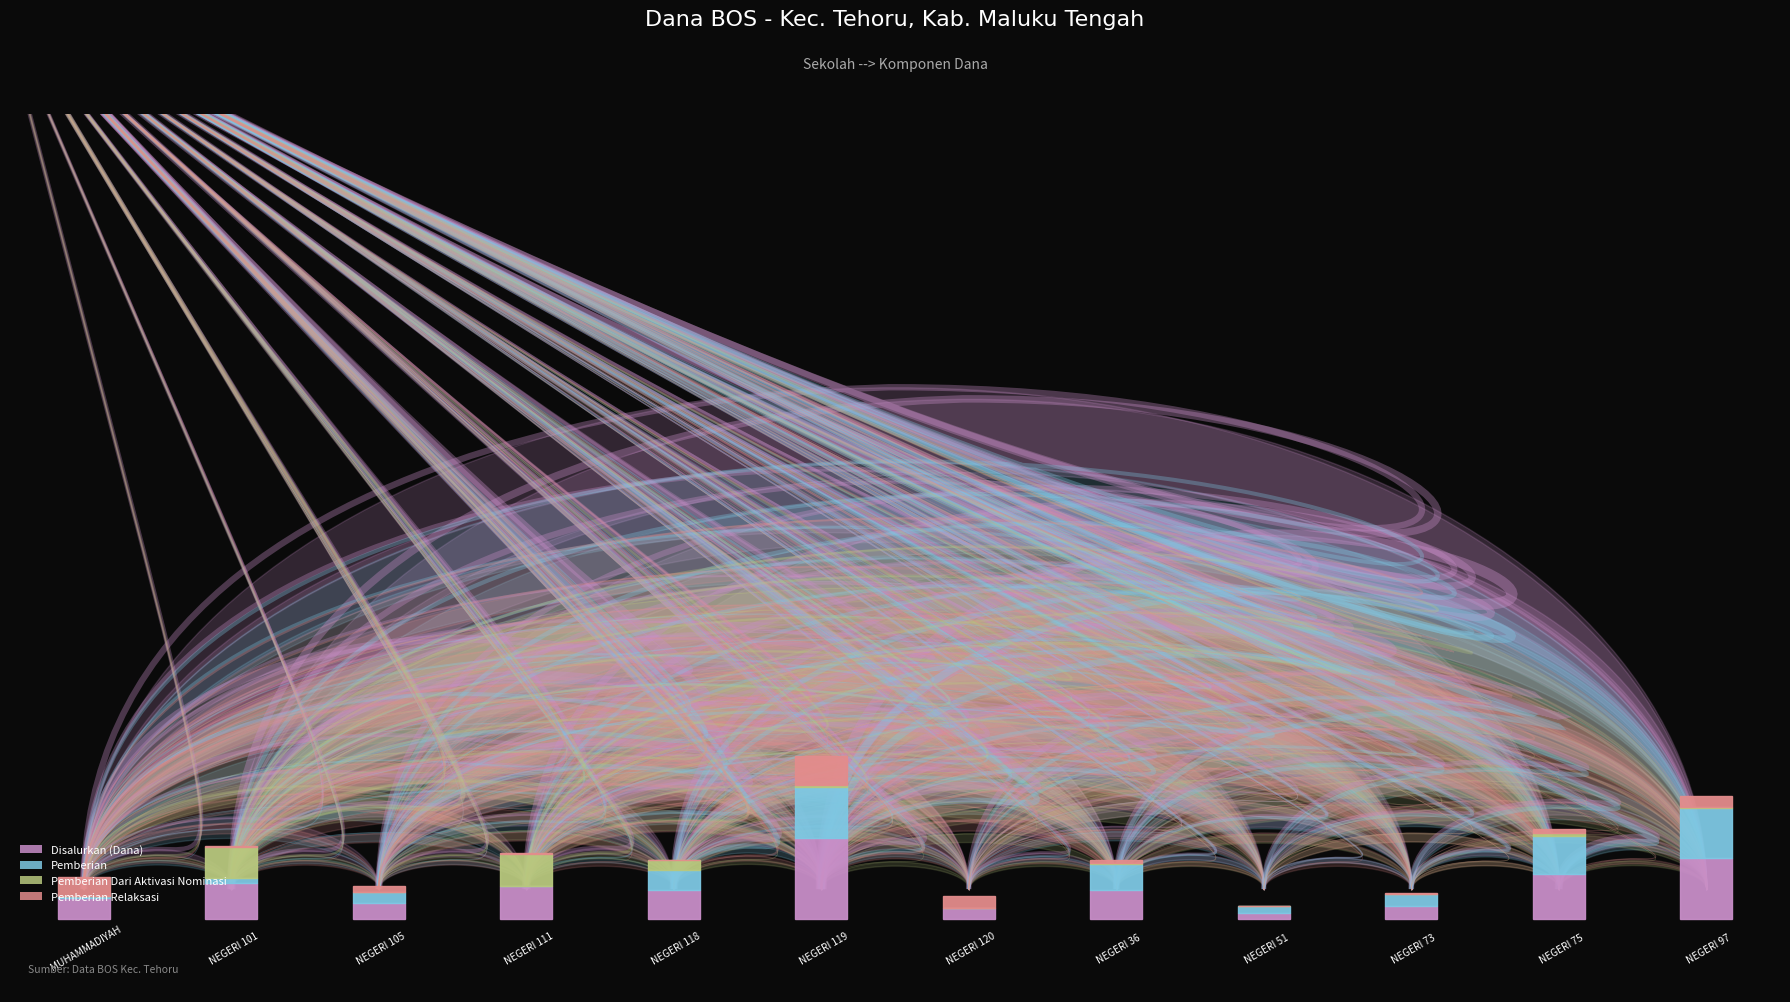

What is the lowest value of the Disalurkan (Dana) series?

7125000